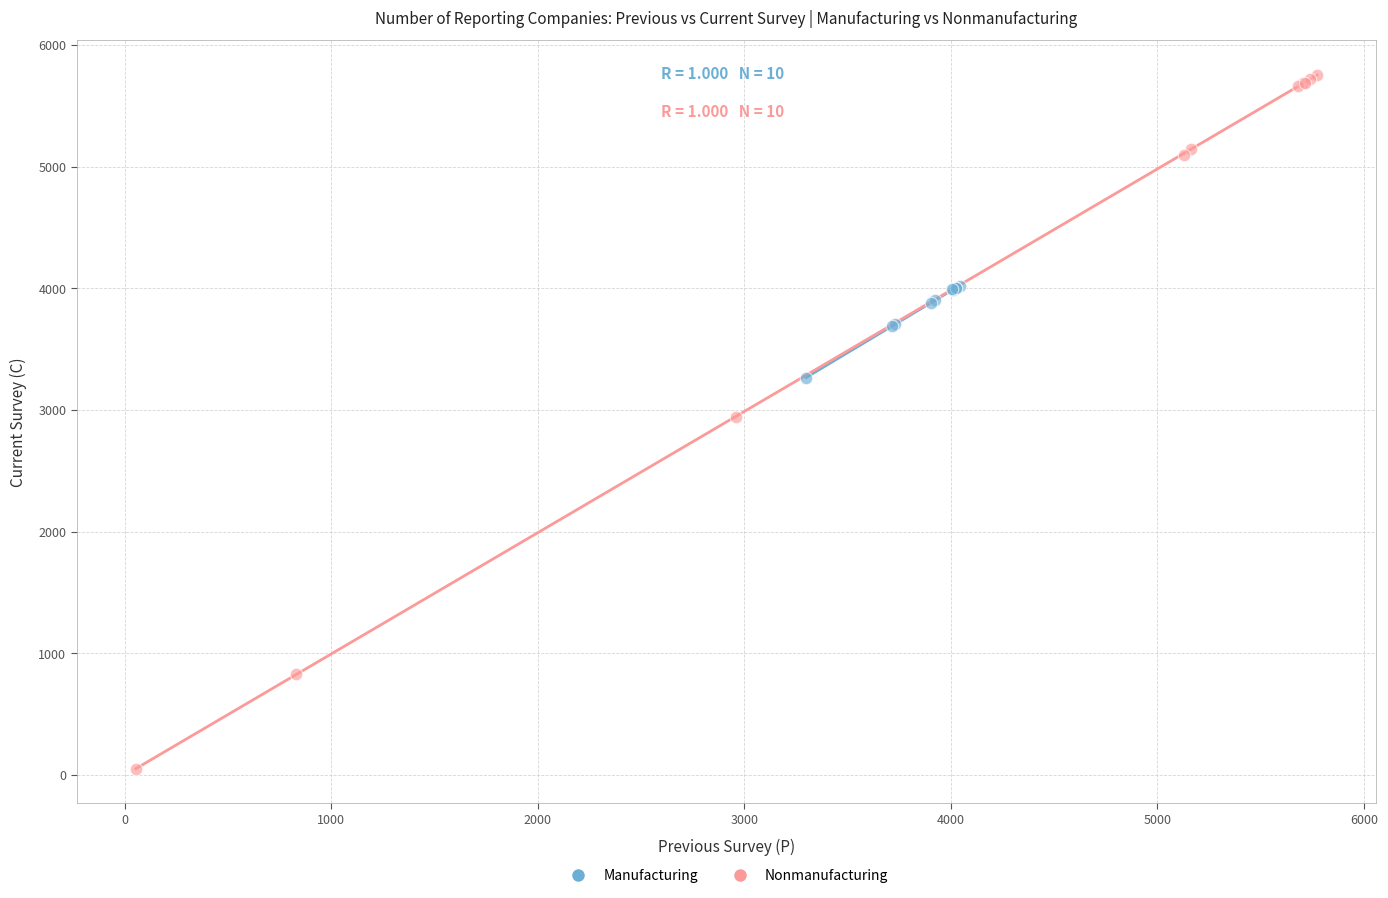

What are all the series names shown in the legend?

Manufacturing, Nonmanufacturing